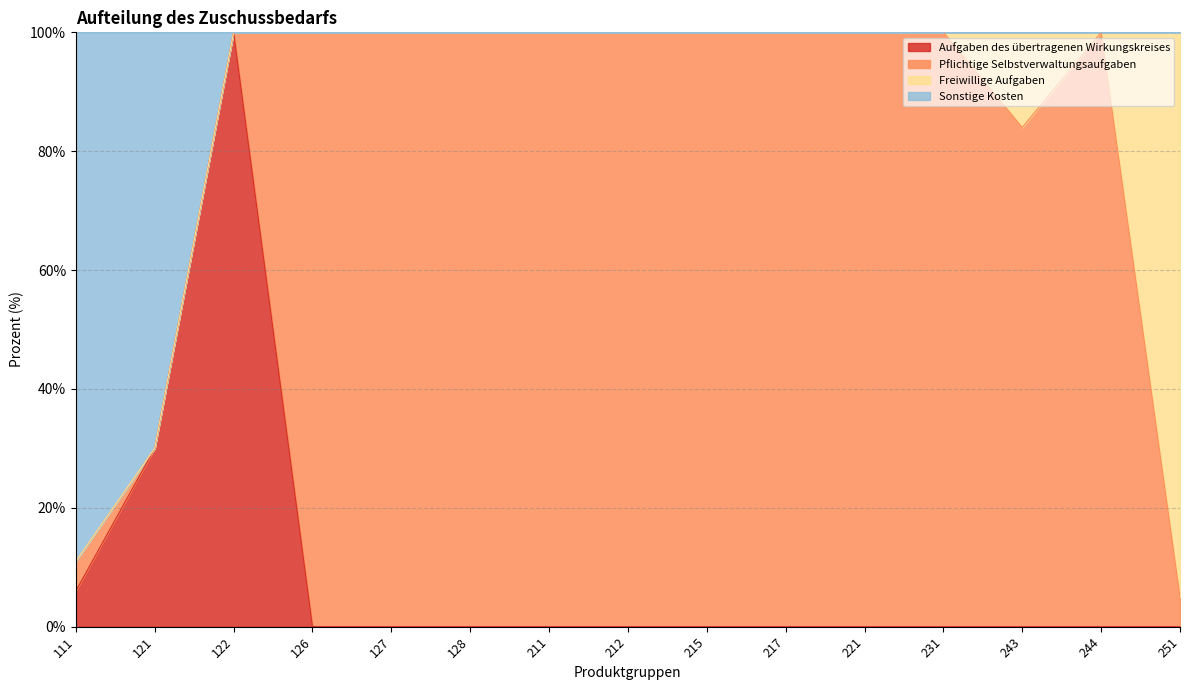

Is it true that Aufgaben des übertragenen Wirkungskreises equals 0 at 251?

True